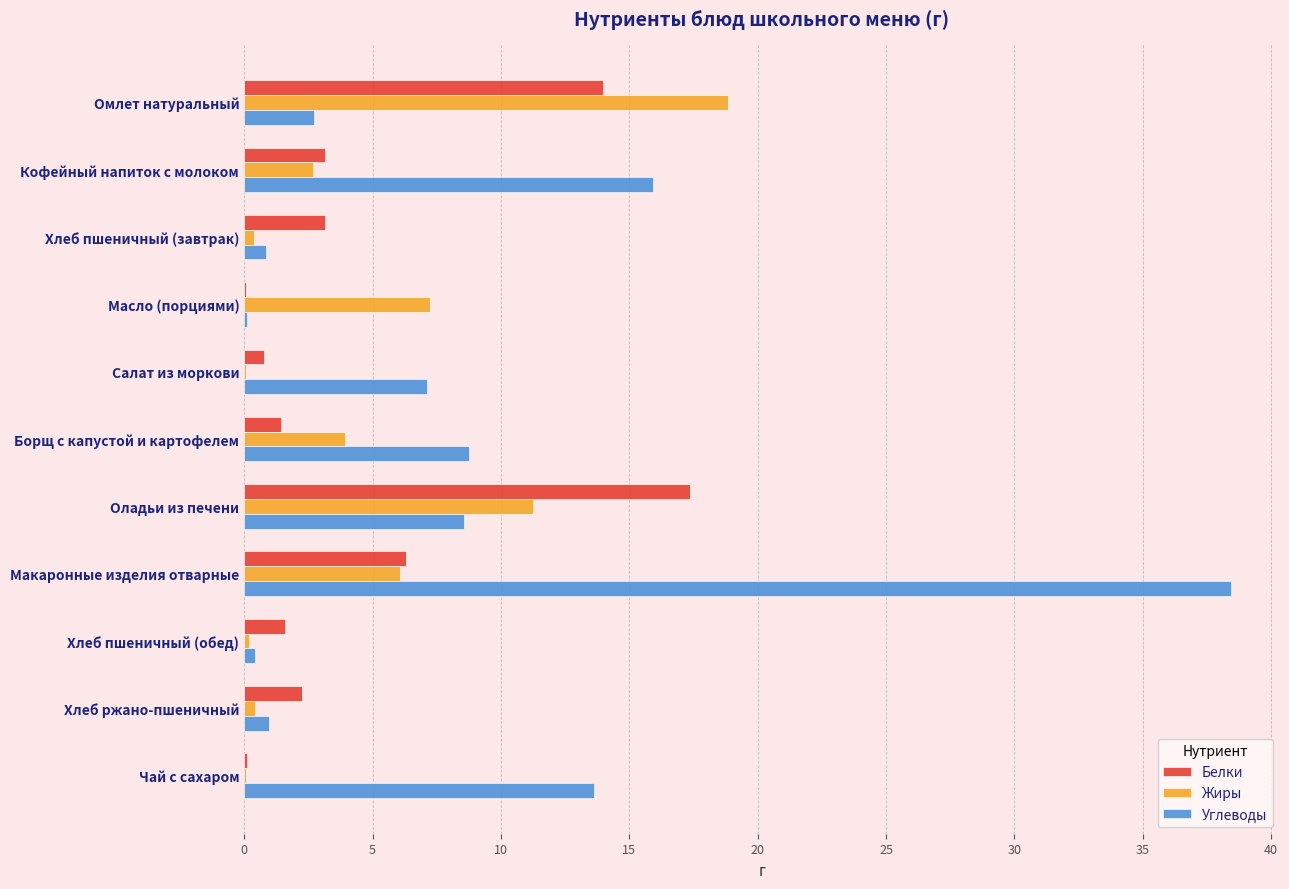

Is the value of Углеводы at Макаронные изделия отварные greater than the value of Белки at Макаронные изделия отварные?

Yes